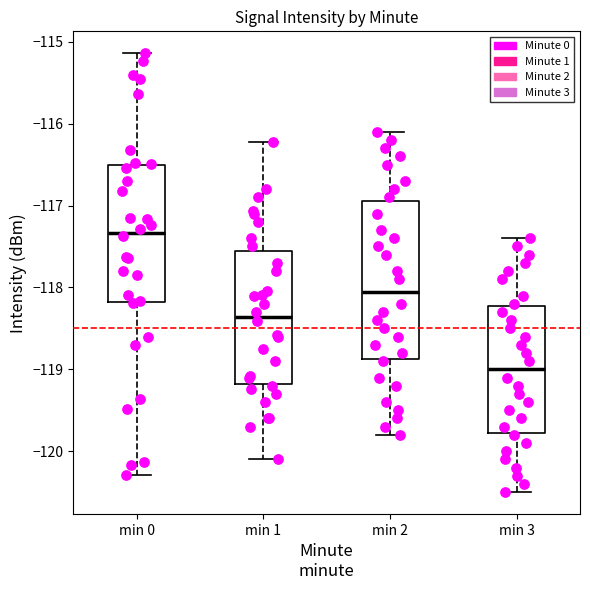

Reading left to right, read every box against the y-axis: the position of its median line, the range the box covers, and the ends of its whiskers. The values are not printed on the chart, so give them approximately, as read against the axis.

min 0: median -117.3, box -118.2 to -116.5, whiskers -120.3 to -115.1
min 1: median -118.4, box -119.2 to -117.5, whiskers -120.1 to -116.2
min 2: median -118.0, box -118.9 to -116.9, whiskers -119.8 to -116.1
min 3: median -119.0, box -119.8 to -118.2, whiskers -120.5 to -117.4